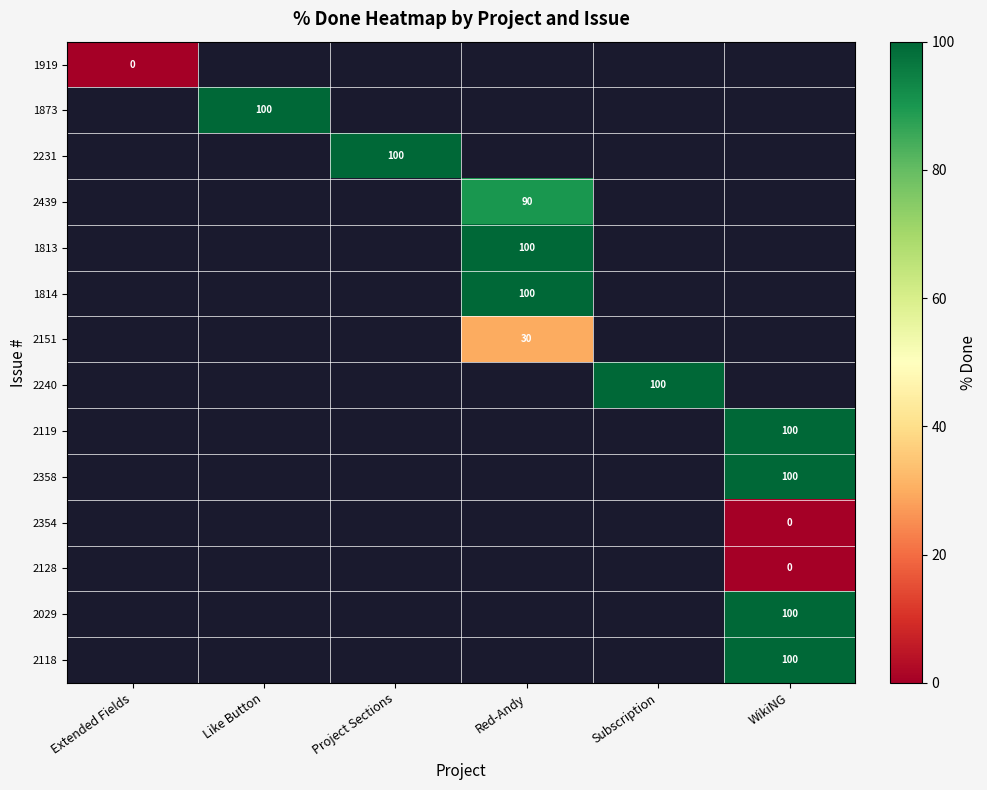

Between Project Sections and Subscription, which is larger?

Subscription